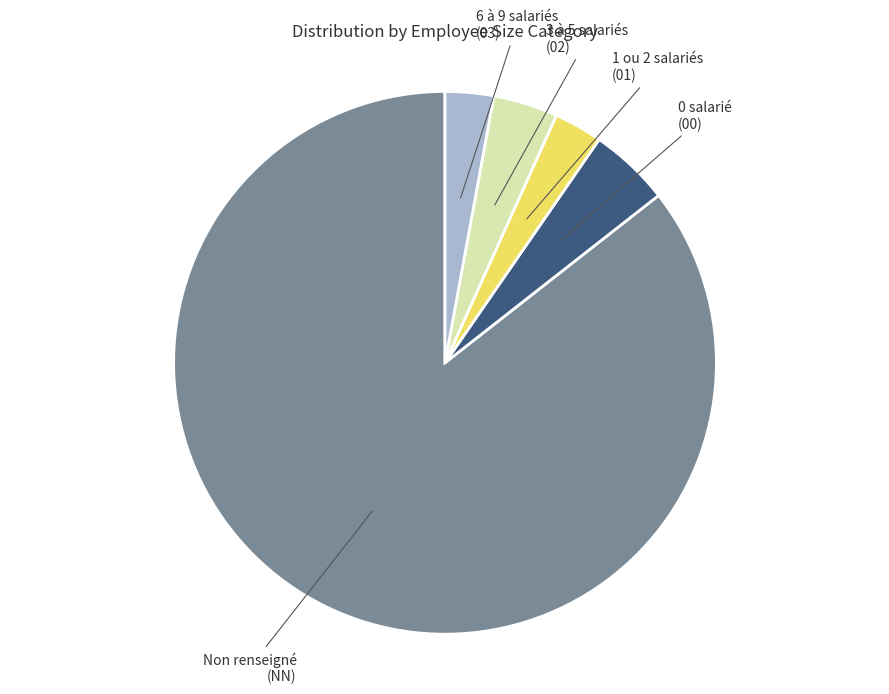

The 1 ou 2 salariés (01) slice represents 3% of the pie. True or false?

True